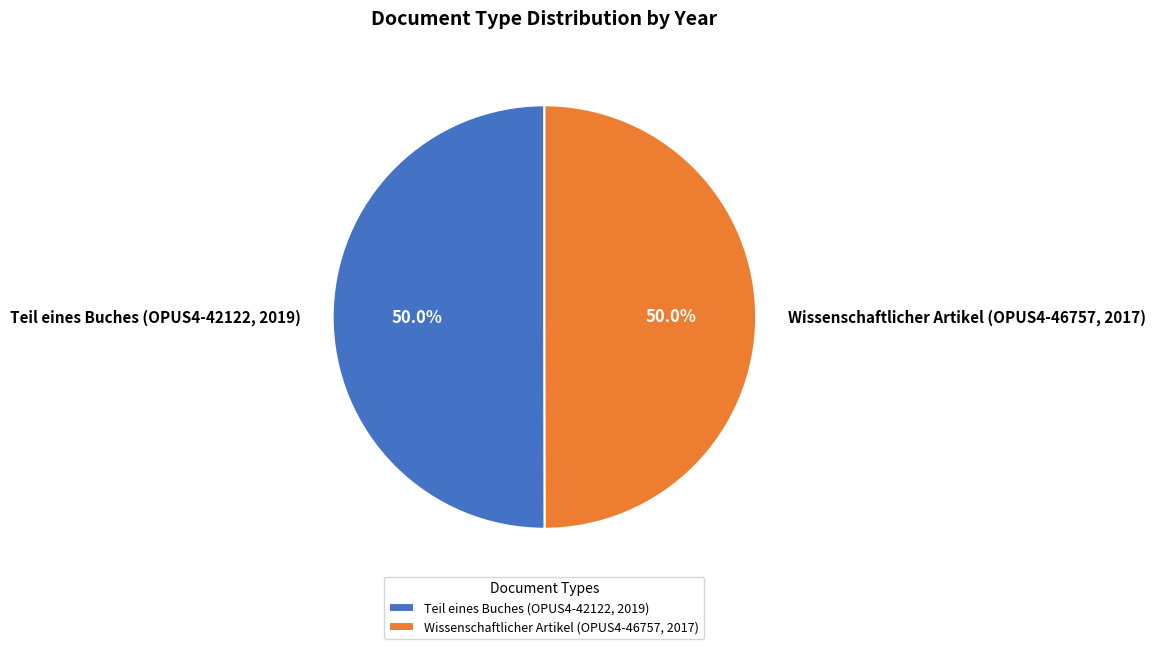

What is the ratio of the value at Wissenschaftlicher Artikel (OPUS4-46757, 2017) to the value at Teil eines Buches (OPUS4-42122, 2019)?

1.0